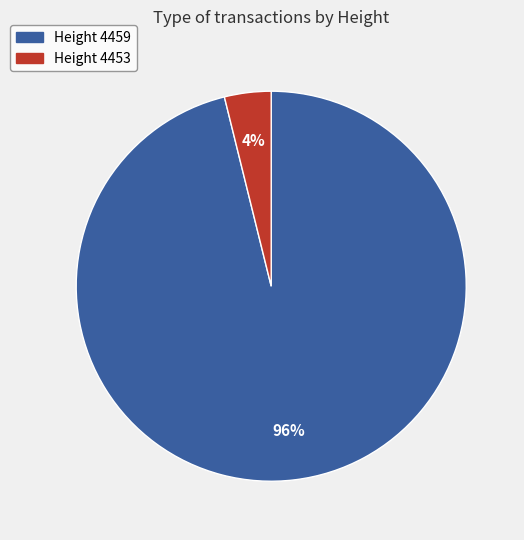

Is there a majority slice in this chart?

Yes